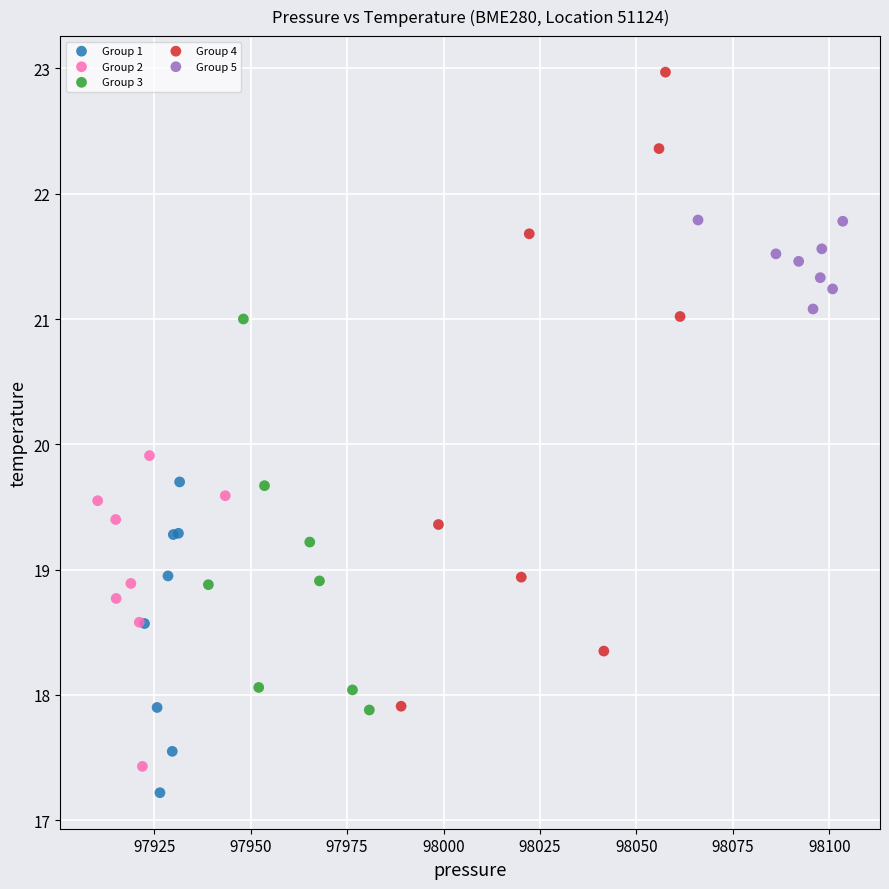

Which series has the widest spread of Y values?

Group 4